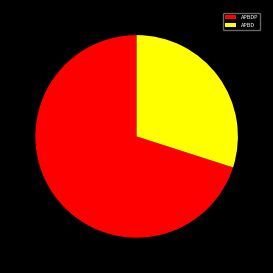

Which slice is the smallest?

APBD